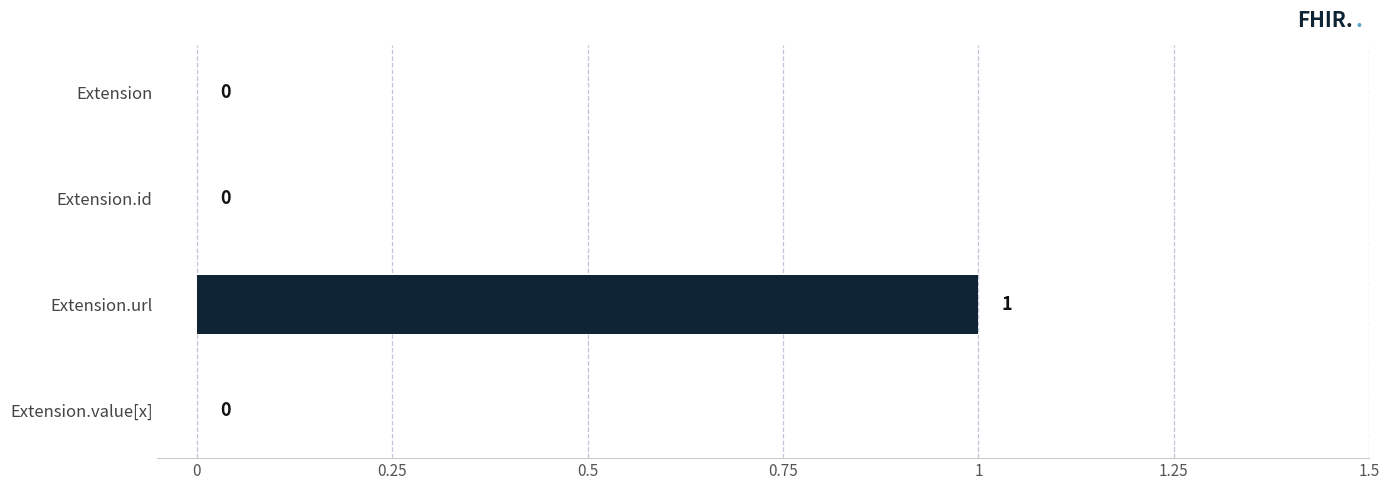

Reading top to bottom, list all the values displayed in this chart.

Extension=0	Extension.id=0	Extension.url=1	Extension.value[x]=0